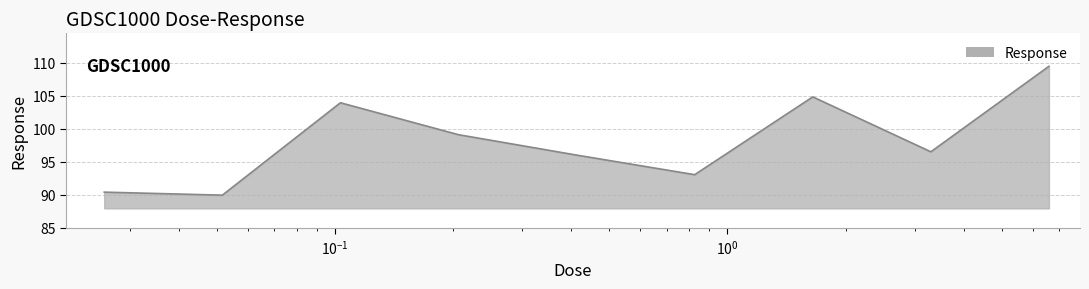

What is the maximum value shown in the chart?

109.5